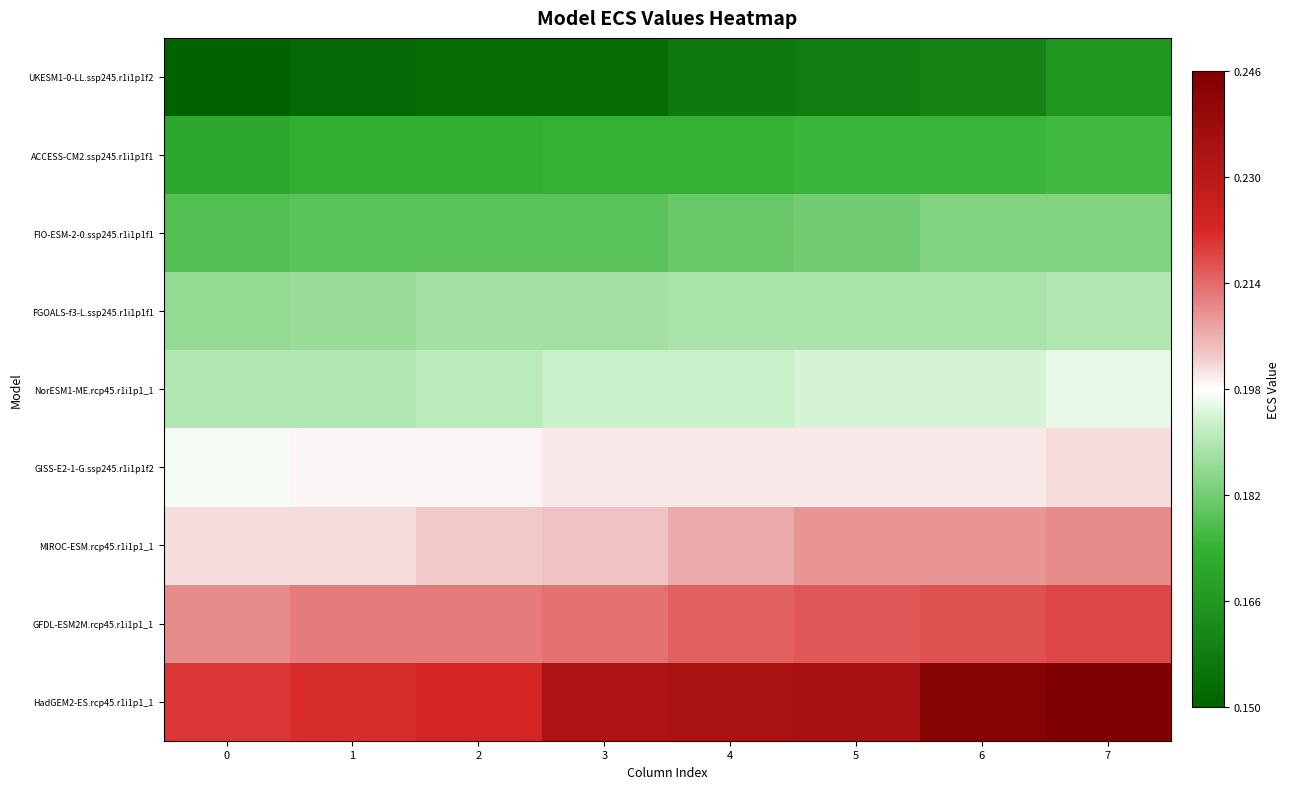

Reading right to left, list all the values displayed in this chart.

UKESM1-0-LL.ssp245.r1i1p1f2: 7=0.2	6=0.2	5=0.2	4=0.2	3=0.2	2=0.2	1=0.2	0=0.1
ACCESS-CM2.ssp245.r1i1p1f1: 7=0.2	6=0.2	5=0.2	4=0.2	3=0.2	2=0.2	1=0.2	0=0.2
FIO-ESM-2-0.ssp245.r1i1p1f1: 7=0.2	6=0.2	5=0.2	4=0.2	3=0.2	2=0.2	1=0.2	0=0.2
FGOALS-f3-L.ssp245.r1i1p1f1: 7=0.2	6=0.2	5=0.2	4=0.2	3=0.2	2=0.2	1=0.2	0=0.2
NorESM1-ME.rcp45.r1i1p1_1: 7=0.2	6=0.2	5=0.2	4=0.2	3=0.2	2=0.2	1=0.2	0=0.2
GISS-E2-1-G.ssp245.r1i1p1f2: 7=0.2	6=0.2	5=0.2	4=0.2	3=0.2	2=0.2	1=0.2	0=0.2
MIROC-ESM.rcp45.r1i1p1_1: 7=0.2	6=0.2	5=0.2	4=0.2	3=0.2	2=0.2	1=0.2	0=0.2
GFDL-ESM2M.rcp45.r1i1p1_1: 7=0.2	6=0.2	5=0.2	4=0.2	3=0.2	2=0.2	1=0.2	0=0.2
HadGEM2-ES.rcp45.r1i1p1_1: 7=0.2	6=0.2	5=0.2	4=0.2	3=0.2	2=0.2	1=0.2	0=0.2